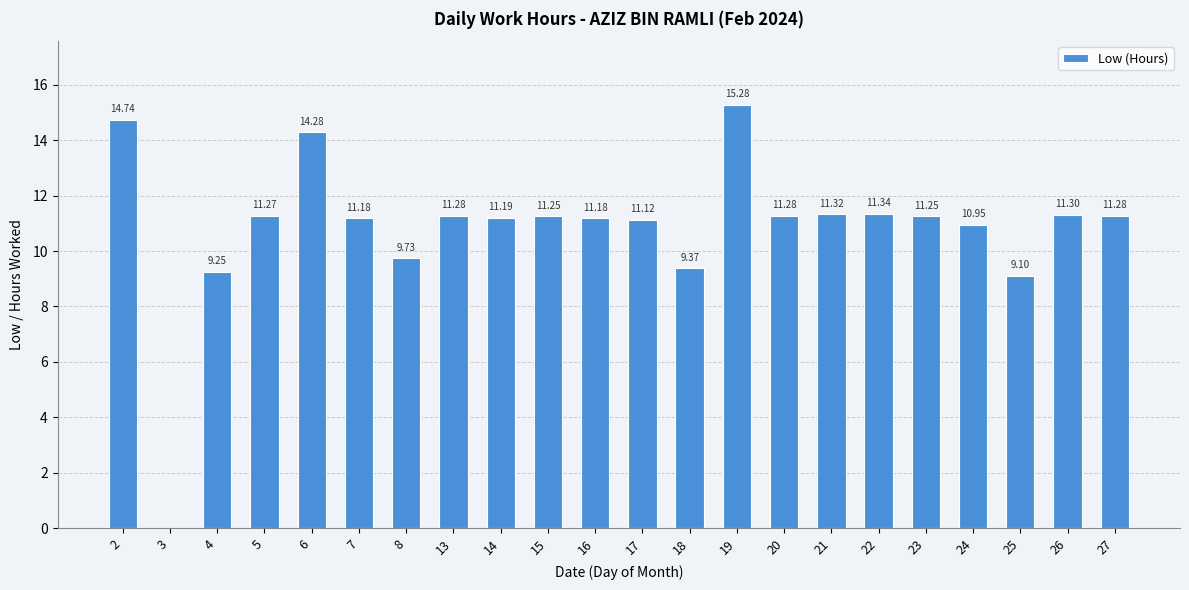

Between 21 and 19, which is larger?

19